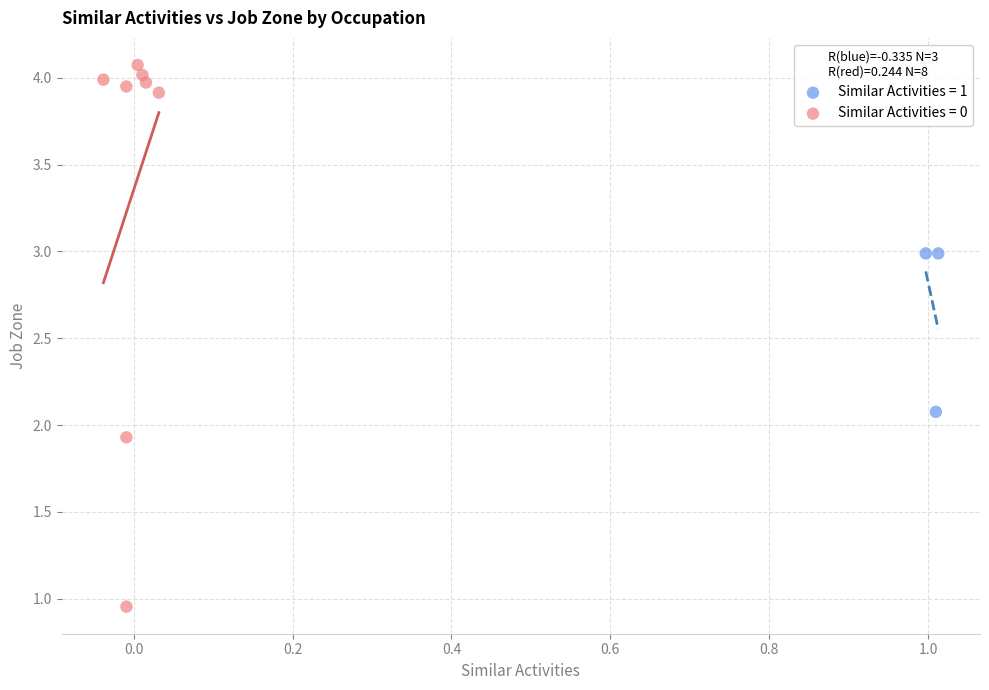

Which series contains the highest Y value?

Similar Activities = 0